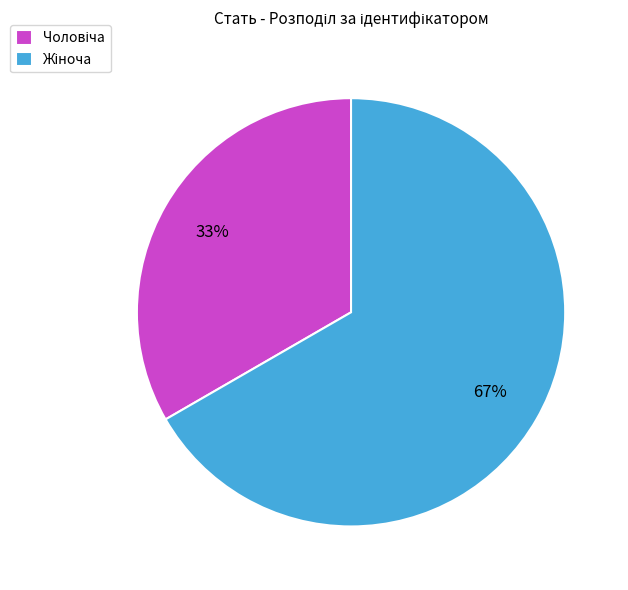

Is there any slice that represents more than half of the pie?

Yes